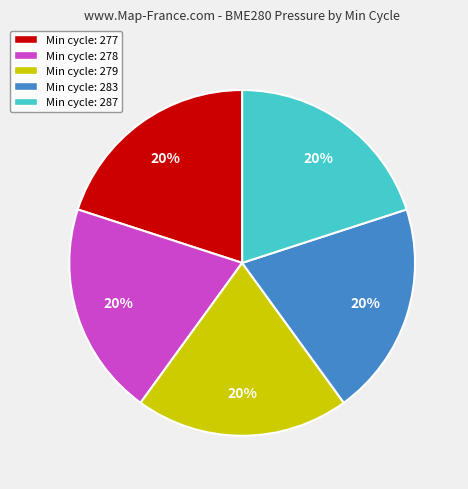

The Min cycle: 278 slice represents 20% of the pie. True or false?

True